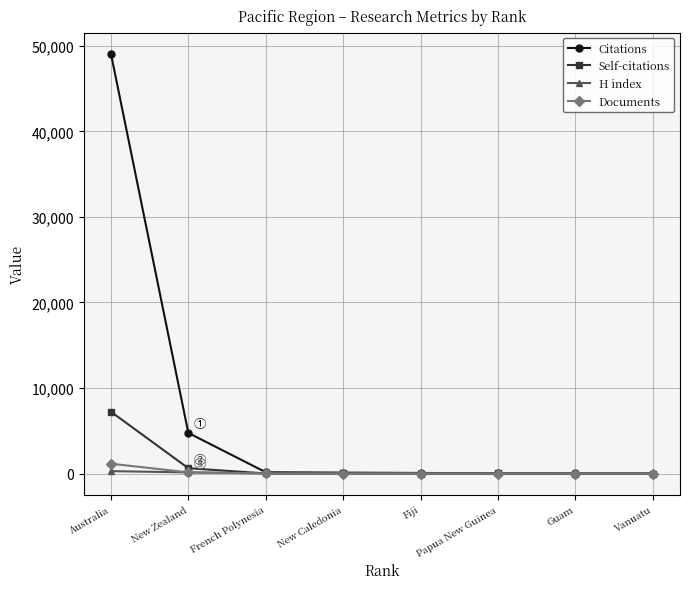

List the series in order of their peak value, highest first.

Citations, Self-citations, Documents, H index